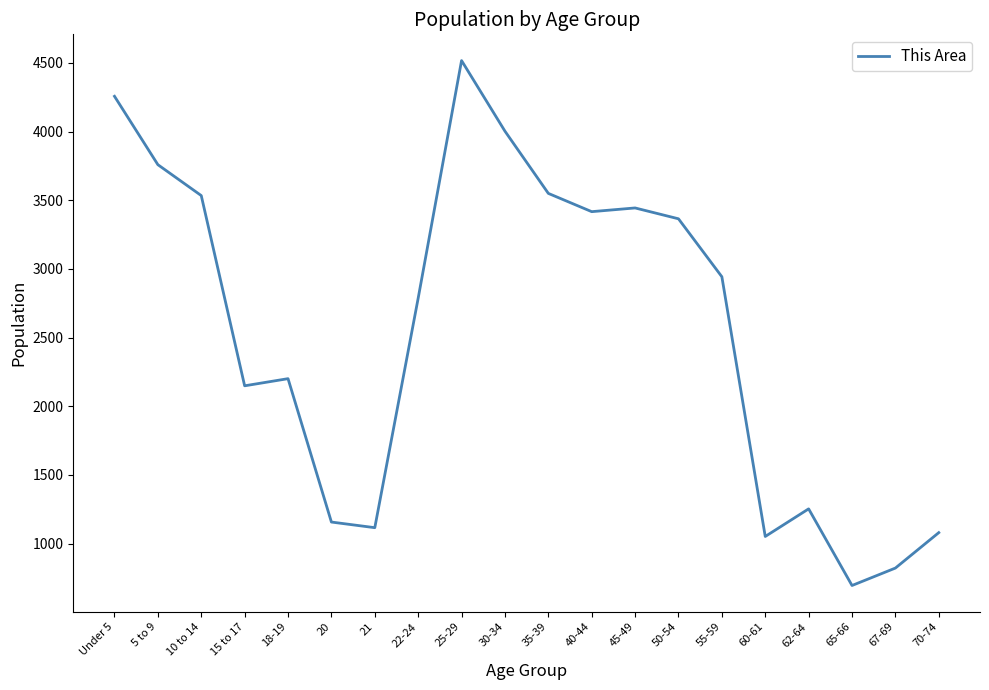

Is this an area chart (filled region under the line)?

No